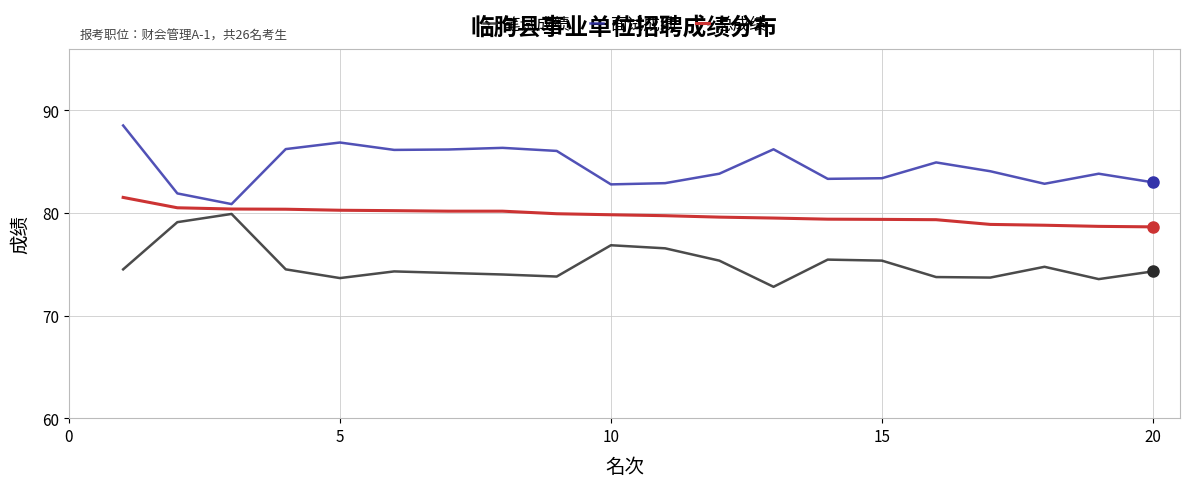

True or false: 面试成绩 and 总成绩 intersect in this chart.

False